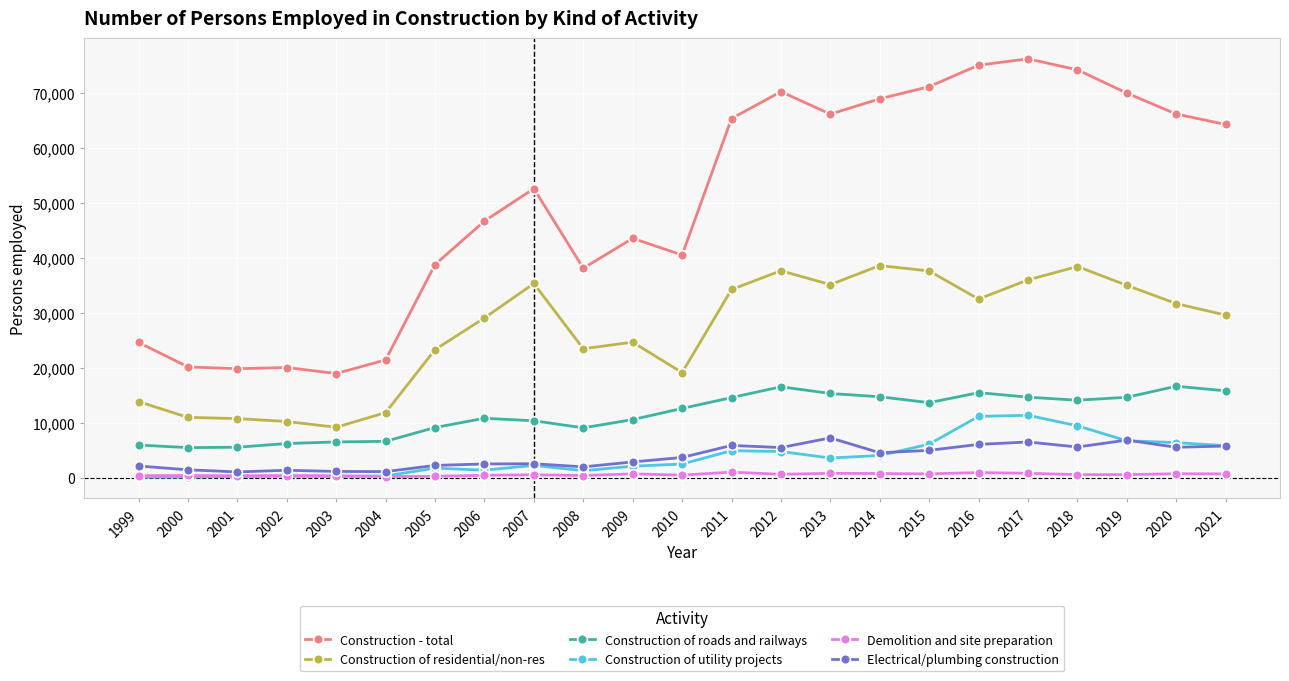

Is the value of Construction - total at 2014 greater than the value of Construction of roads and railways at 2015?

Yes